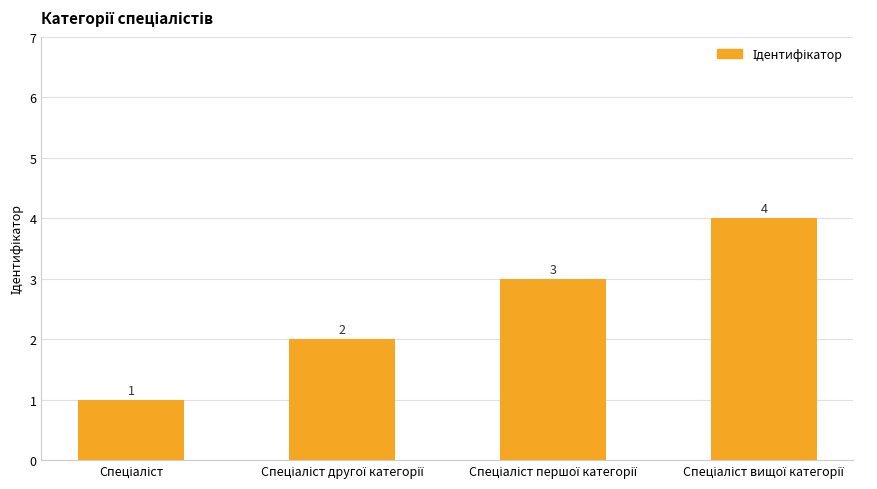

What is the value of the 1st bar from the left?

1